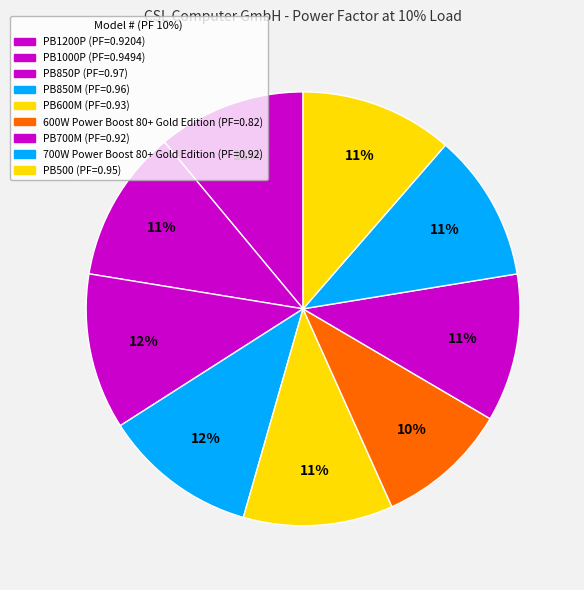

To the nearest percent, what is the combined percentage of PB600M and PB850M?

23%